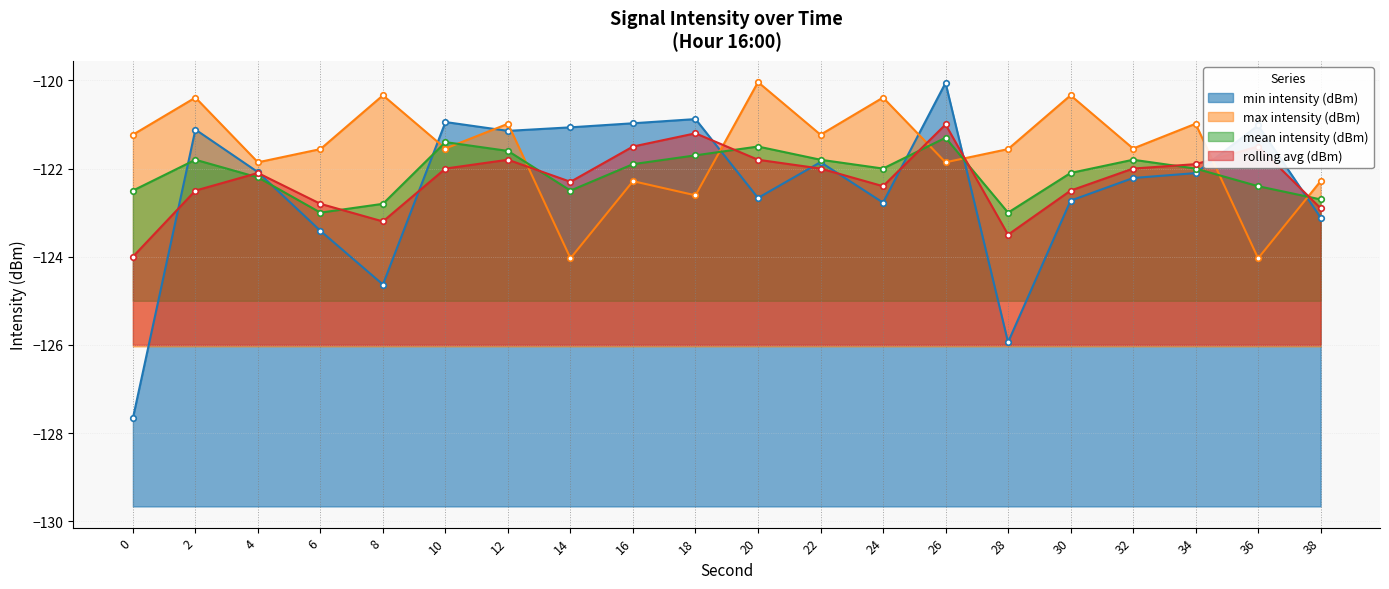

What is the difference between the maximum and minimum values in the min intensity (dBm) series?

7.6